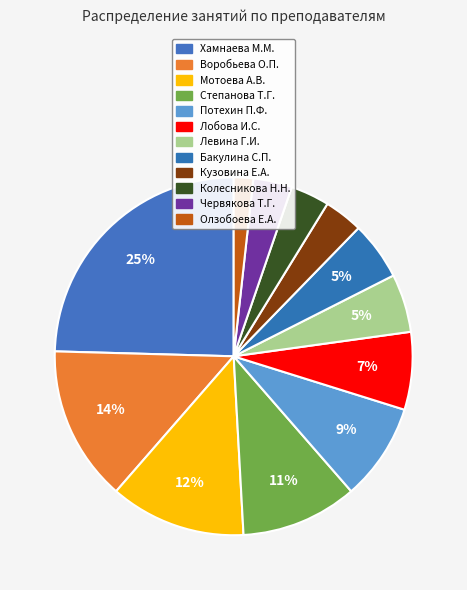

What is the largest slice in the pie chart?

Хамнаева М.М.